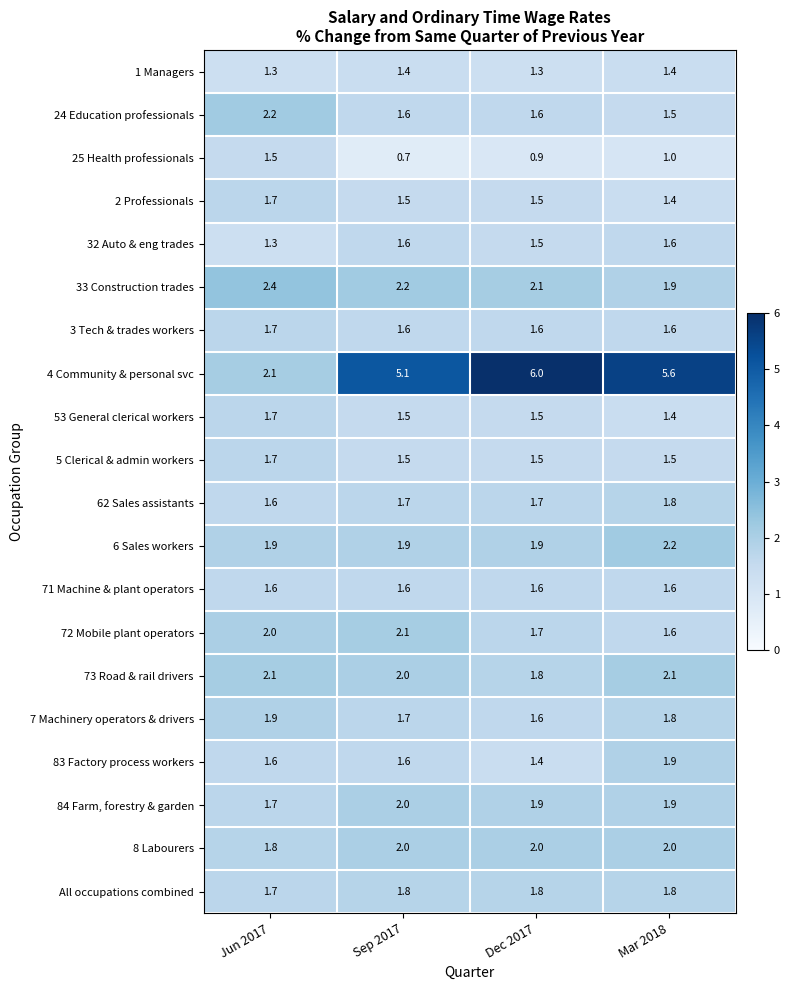

Which series has the largest total across all categories?

4 Community & personal svc